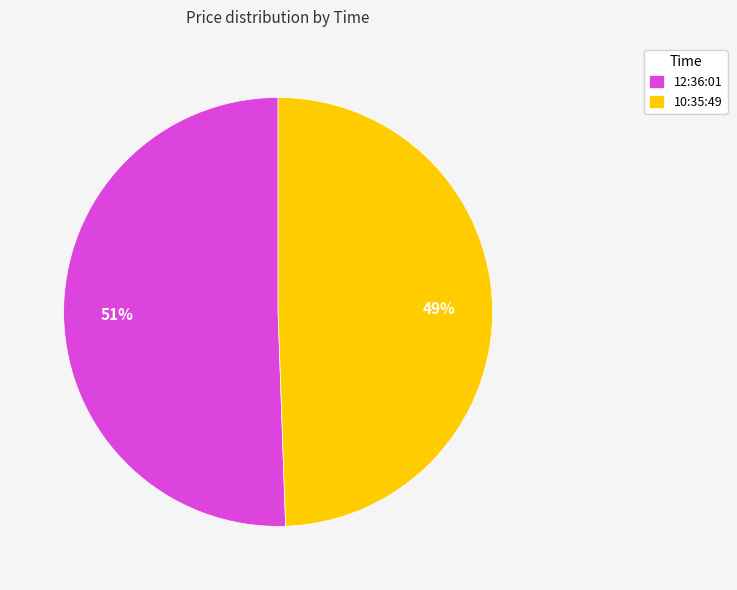

What is the smallest slice in the pie chart?

10:35:49